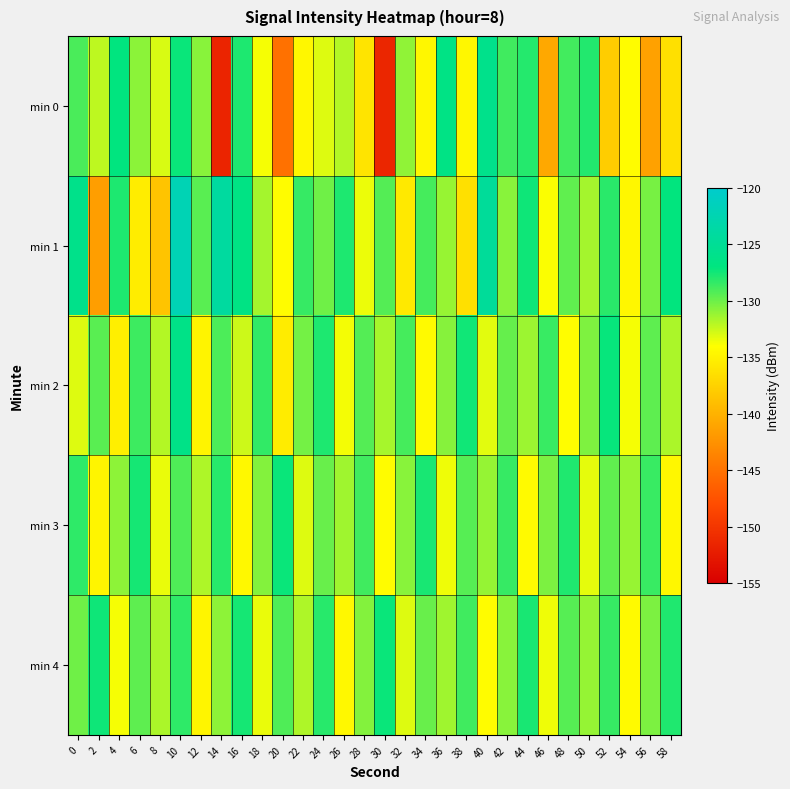

Reading left to right, list all the values displayed in this chart.

min 0: 0=-129.1	2=-132.2	4=-127.0	6=-130.8	8=-132.9	10=-127.3	12=-130.8	14=-151.6	16=-127.8	18=-133.8	20=-145.1	22=-134.6	24=-133.1	26=-131.9	28=-136.1	30=-151.5	32=-131.0	34=-134.6	36=-126.5	38=-134.6	40=-125.9	42=-128.8	44=-128.0	46=-140.8	48=-128.9	50=-128.0	52=-137.9	54=-134.2	56=-141.4	58=-136.3
min 1: 0=-126.0	2=-141.5	4=-127.8	6=-135.4	8=-138.5	10=-122.2	12=-129.5	14=-124.2	16=-126.6	18=-131.5	20=-134.2	22=-128.5	24=-130.1	26=-127.8	28=-133.5	30=-129.3	32=-135.7	34=-128.9	36=-131.2	38=-136.4	40=-124.6	42=-130.8	44=-127.4	46=-133.9	48=-129.7	50=-131.5	52=-128.2	54=-134.6	56=-130.3	58=-127.1
min 2: 0=-133.1	2=-129.5	4=-135.2	6=-128.7	8=-131.9	10=-126.3	12=-134.8	14=-129.1	16=-132.6	18=-128.4	20=-135.5	22=-130.2	24=-127.8	26=-133.7	28=-129.3	30=-131.6	32=-128.9	34=-134.4	36=-130.7	38=-127.5	40=-133.2	42=-129.8	44=-131.3	46=-128.6	48=-134.1	50=-130.5	52=-127.2	54=-133.8	56=-129.6	58=-131.7
min 3: 0=-128.3	2=-134.7	4=-130.9	6=-127.6	8=-133.4	10=-129.2	12=-131.8	14=-128.1	16=-134.5	18=-130.6	20=-127.3	22=-133.1	24=-129.9	26=-131.4	28=-128.8	30=-134.2	32=-130.8	34=-127.7	36=-133.6	38=-129.4	40=-131.1	42=-128.5	44=-134.3	46=-130.4	48=-127.9	50=-133.3	52=-129.7	54=-131.2	56=-128.6	58=-134.6
min 4: 0=-130.1	2=-127.4	4=-133.8	6=-129.6	8=-131.7	10=-128.3	12=-134.7	14=-130.9	16=-127.6	18=-133.4	20=-129.2	22=-131.8	24=-128.1	26=-134.5	28=-130.6	30=-127.3	32=-133.1	34=-129.9	36=-131.4	38=-128.8	40=-134.2	42=-130.8	44=-127.7	46=-133.6	48=-129.4	50=-131.1	52=-128.5	54=-134.3	56=-130.4	58=-127.9